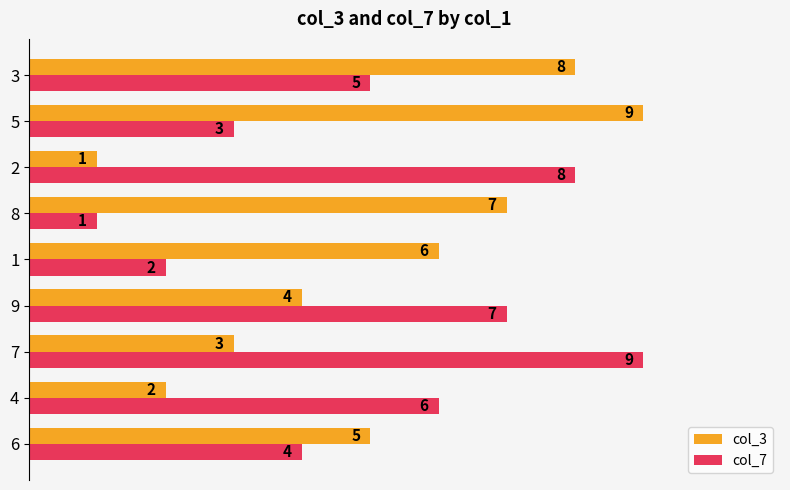

Between 7 and 2, which series saw the biggest shift?

col_3